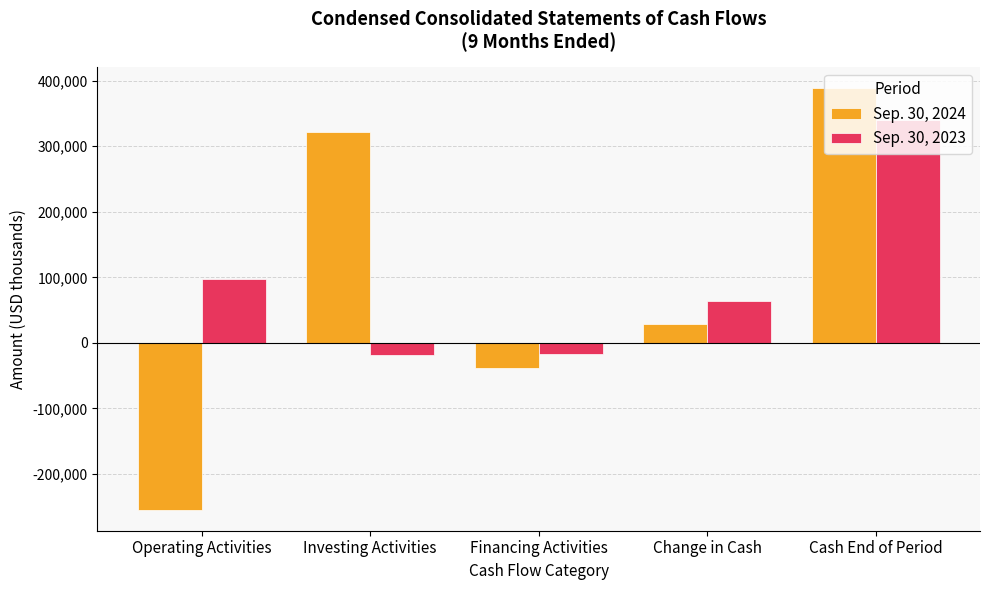

Which label corresponds to the largest value in the chart?

Cash End of Period